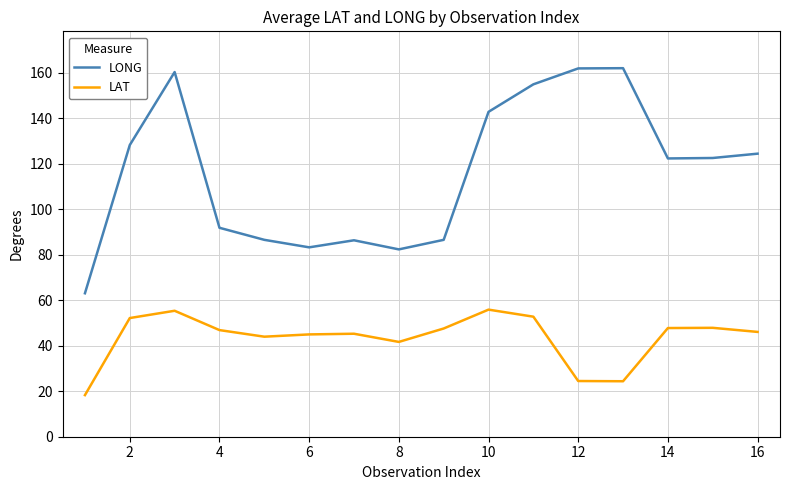

What is the lowest value of the LAT series?

18.3